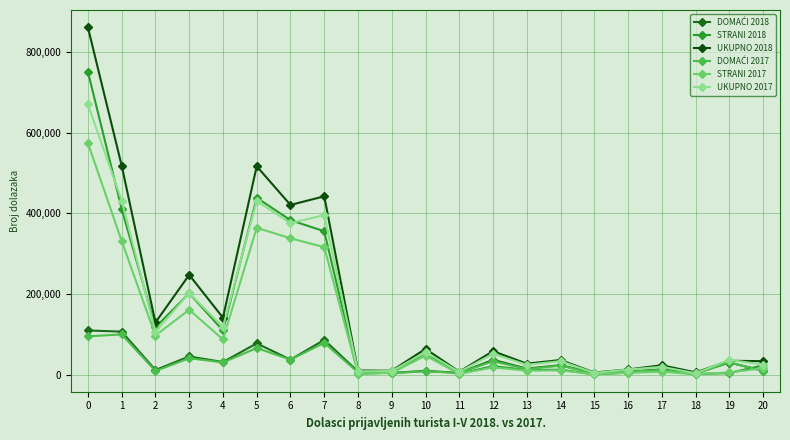

Count the number of categories in the chart.

21